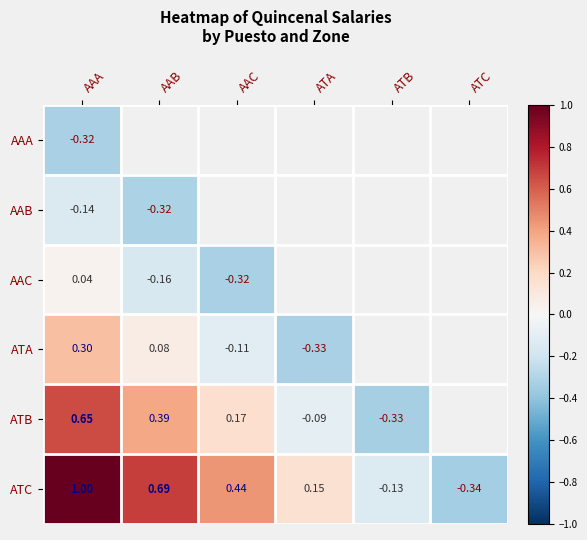

At AAB, list the series in order from largest to smallest.

ATC, ATB, ATA, AAC, AAA, AAB